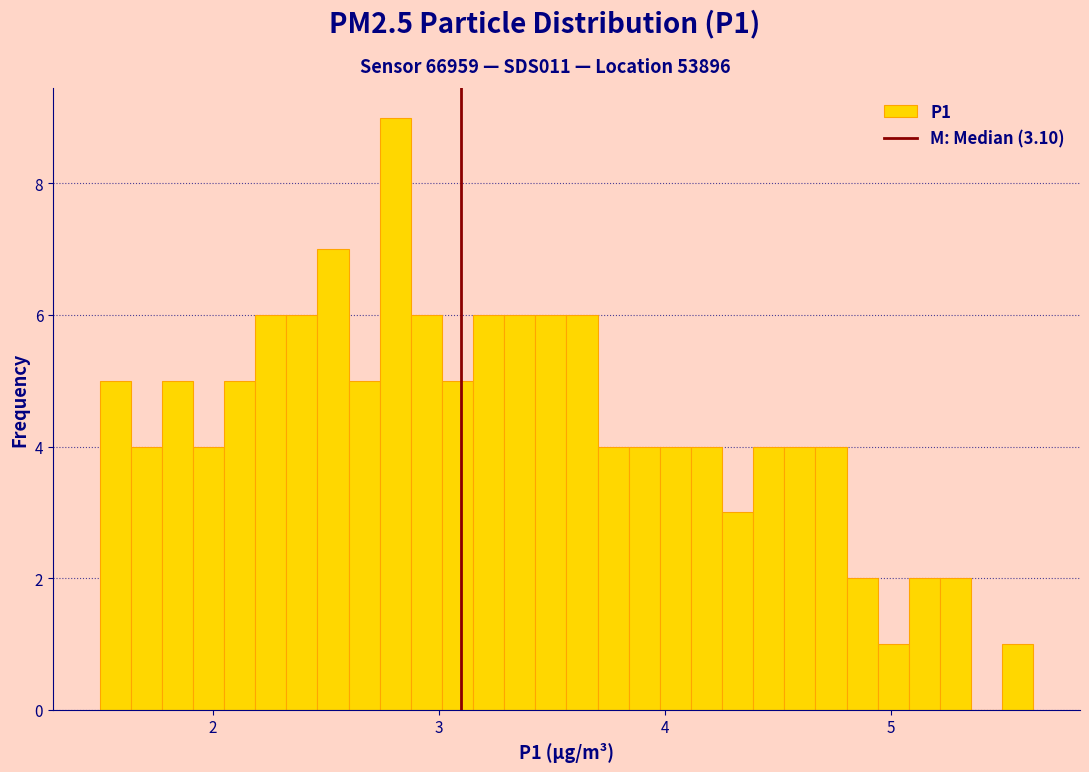

Around what value on the x-axis is the tallest bar? Give the approximate position of its centre, as read against the axis.

2.8